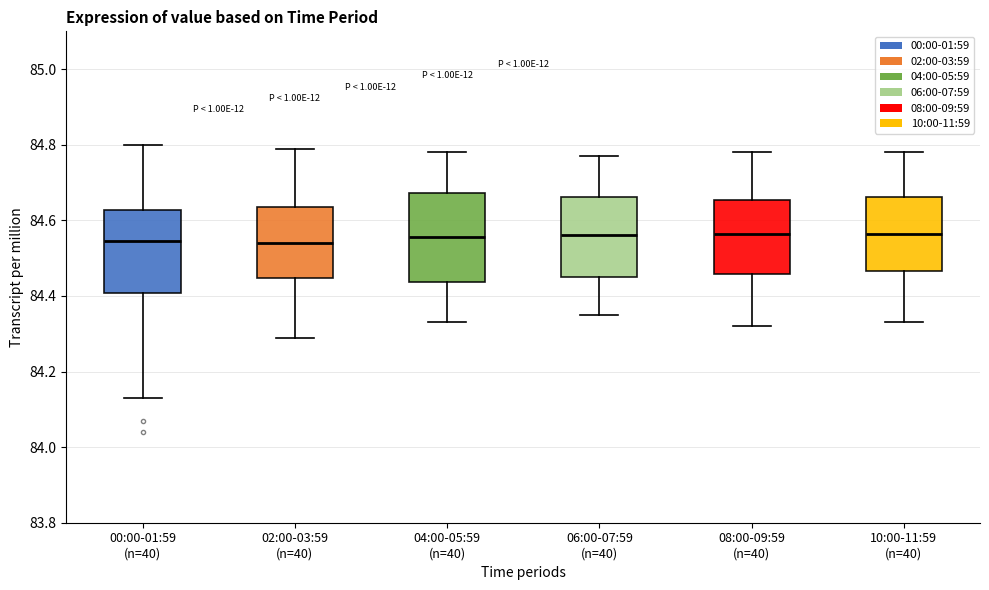

Reading left to right, transcribe this box plot: for each box, give where its median line is, the range the box spans, and where its two whiskers end, as read against the y-axis. The values are not printed on the chart, so give them approximately, as read against the axis.

00:00-01:59 (n=40): median 84.54, box 84.40 to 84.62, whiskers 84.14 to 84.80
02:00-03:59 (n=40): median 84.54, box 84.44 to 84.64, whiskers 84.30 to 84.80
04:00-05:59 (n=40): median 84.56, box 84.44 to 84.68, whiskers 84.34 to 84.78
06:00-07:59 (n=40): median 84.56, box 84.46 to 84.66, whiskers 84.36 to 84.78
08:00-09:59 (n=40): median 84.56, box 84.46 to 84.66, whiskers 84.32 to 84.78
10:00-11:59 (n=40): median 84.56, box 84.46 to 84.66, whiskers 84.34 to 84.78